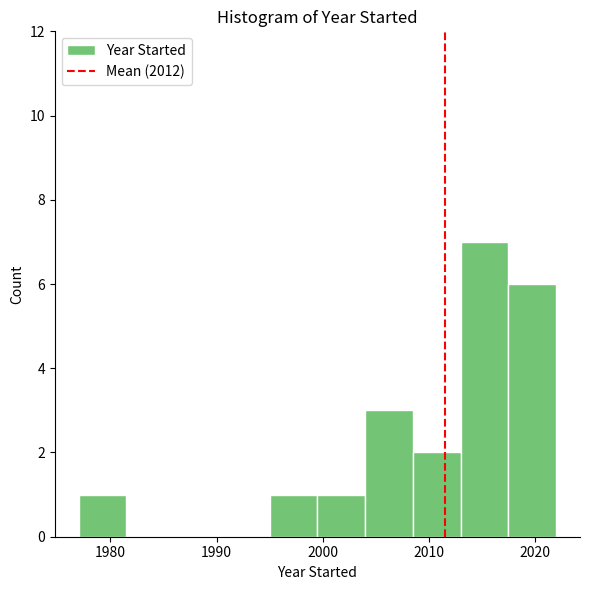

Reading left to right, list every bar in this chart as the range it spans on the x-axis followed by its height. Neither the bar edges nor the heights are printed on the chart, so give them approximately, as read against the axes.

1977.0 to 1981.5: 1
1981.5 to 1986.0: 0
1986.0 to 1990.5: 0
1990.5 to 1995.0: 0
1995.0 to 1999.5: 1
1999.5 to 2004.0: 1
2004.0 to 2008.5: 3
2008.5 to 2013.0: 2
2013.0 to 2017.5: 7
2017.5 to 2022.0: 6